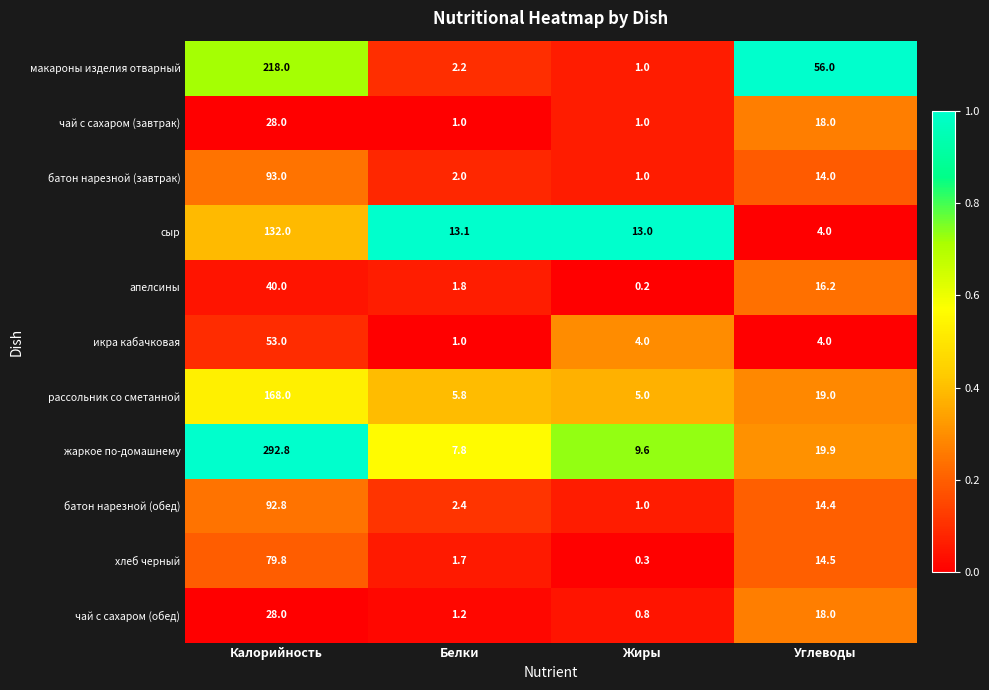

Is it true that икра кабачковая equals 4.0 at Жиры?

True